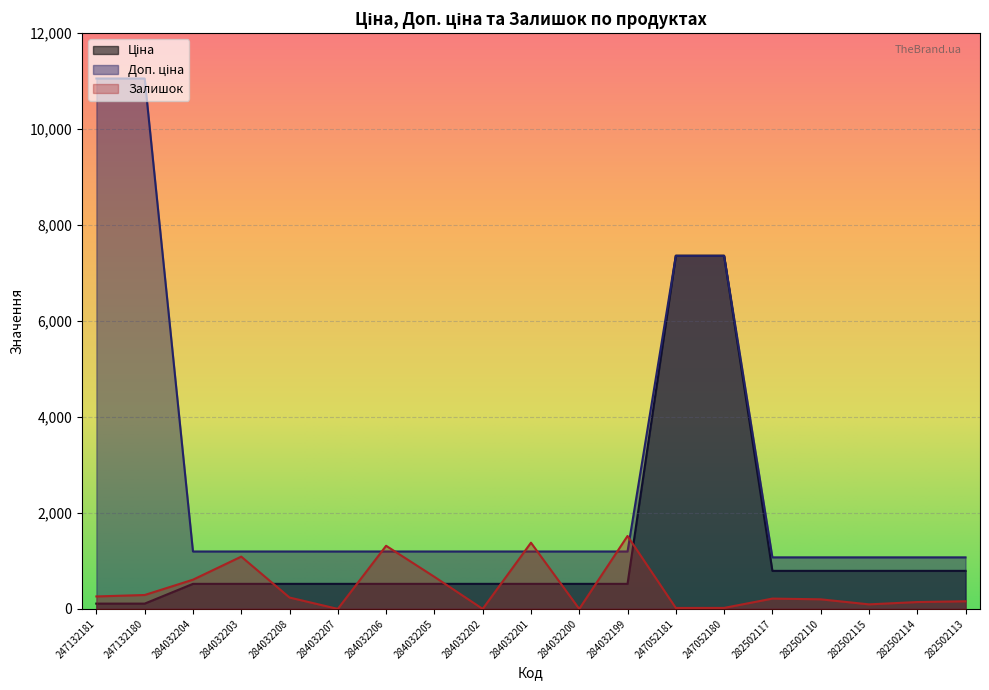

Where is Ціна nearest to the value 3735?

282502117